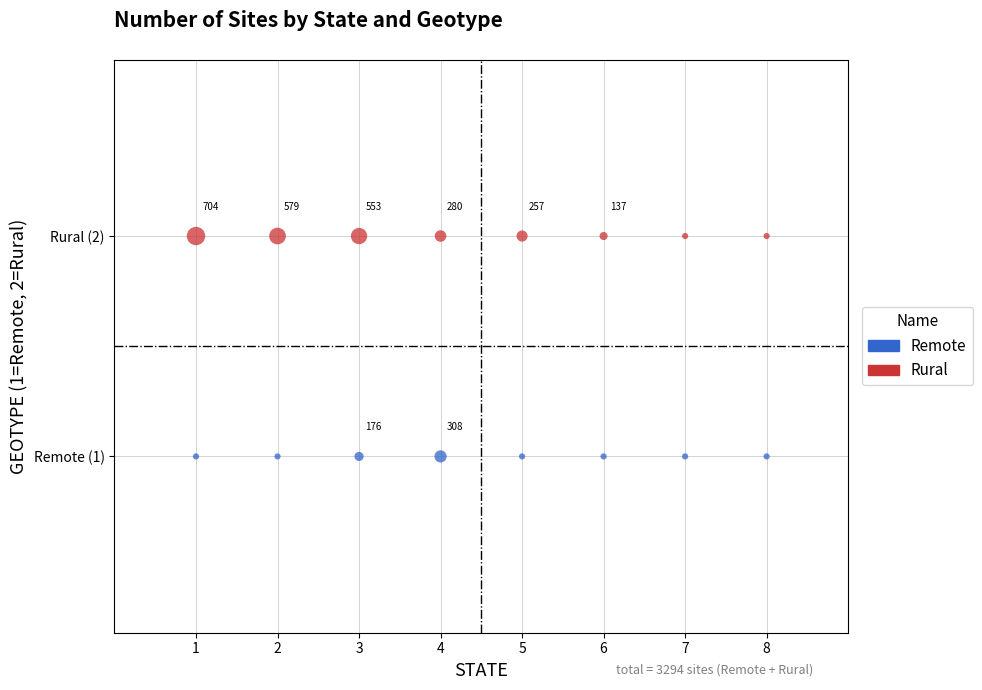

What are all the series names shown in the legend?

Remote, Rural